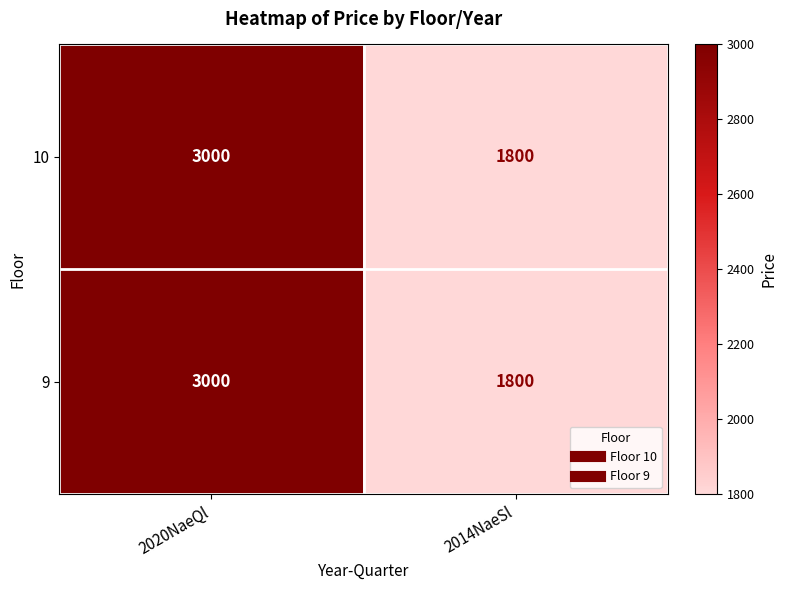

What is the total value across all series at 2014NaeSl?

3600